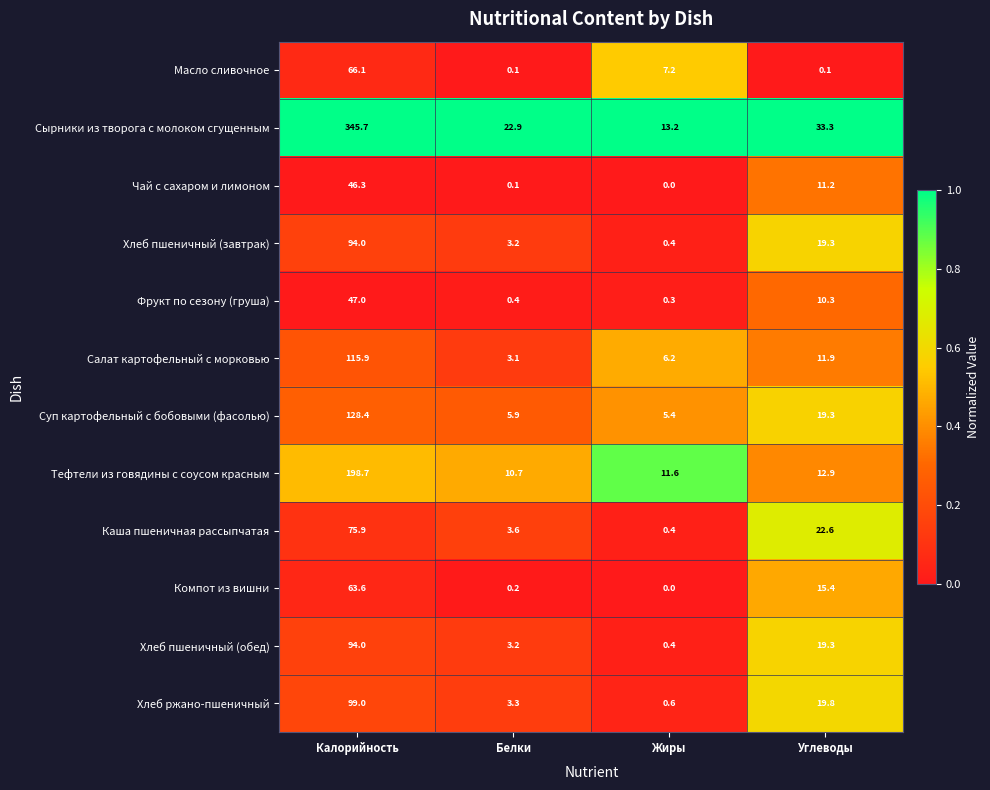

Where does the Хлеб пшеничный (обед) series first go above 19?

Калорийность